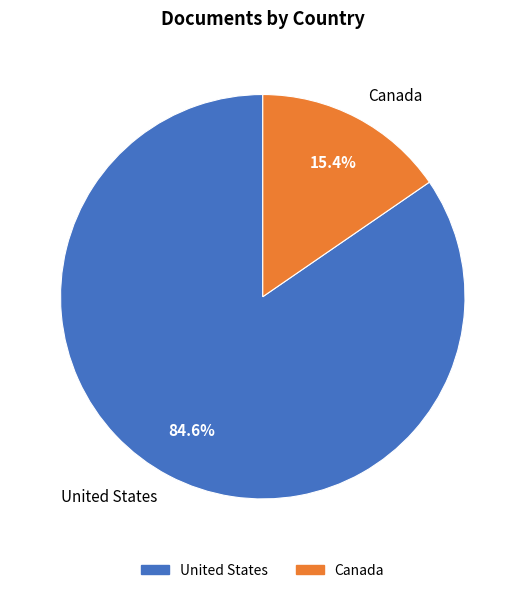

To the nearest percent, what is the difference between the United States and Canada slice percentages?

69%